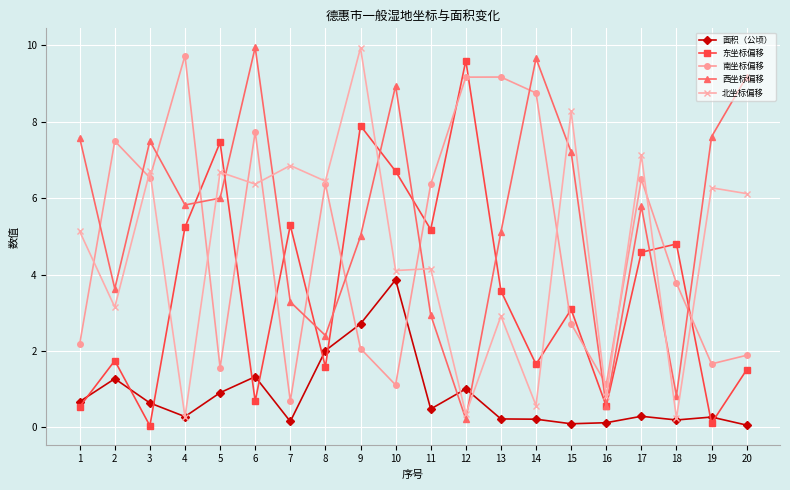

Which series changed the most between 15 and 18?

北坐标偏移